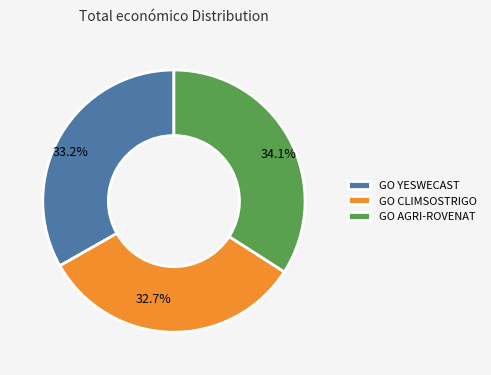

What percentage is NOT represented by GO YESWECAST?

66.8%